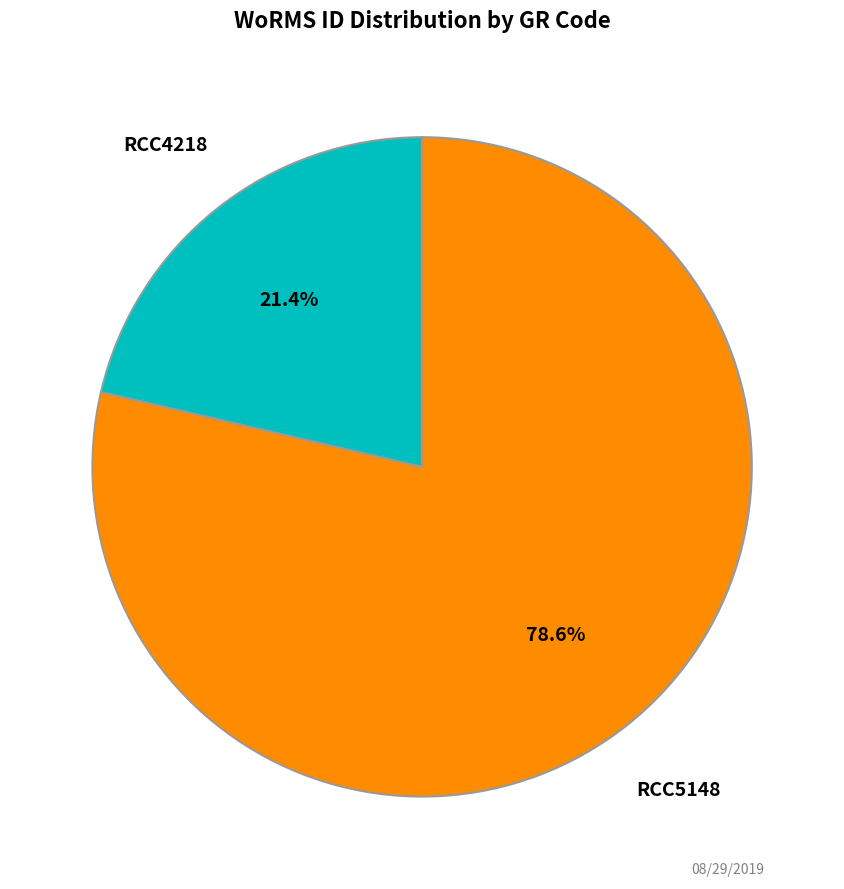

Rank the categories by value from lowest to highest.

RCC4218, RCC5148